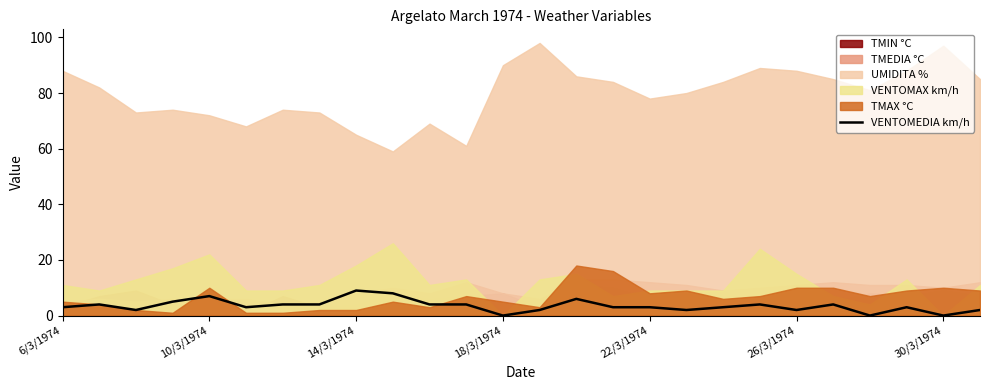

What is the value of the 15th point from the left?

6